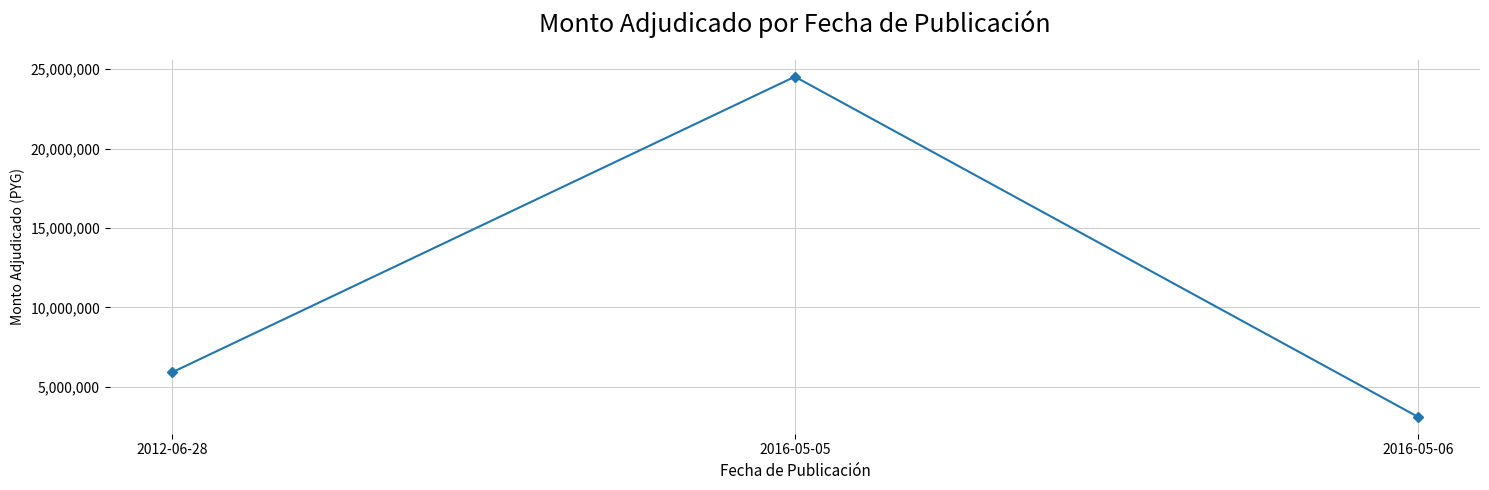

List the labels in order of value, smallest first.

2016-05-06, 2012-06-28, 2016-05-05